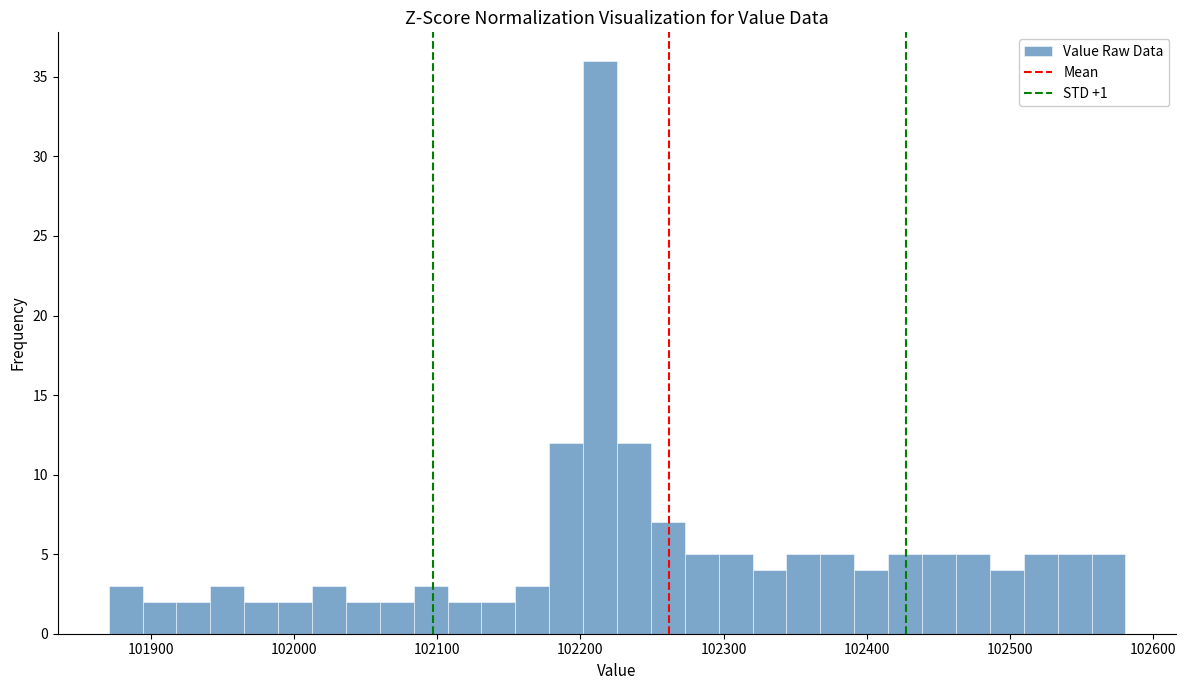

Read against the x-axis, roughly where is the centre of the tallest bar?

102210